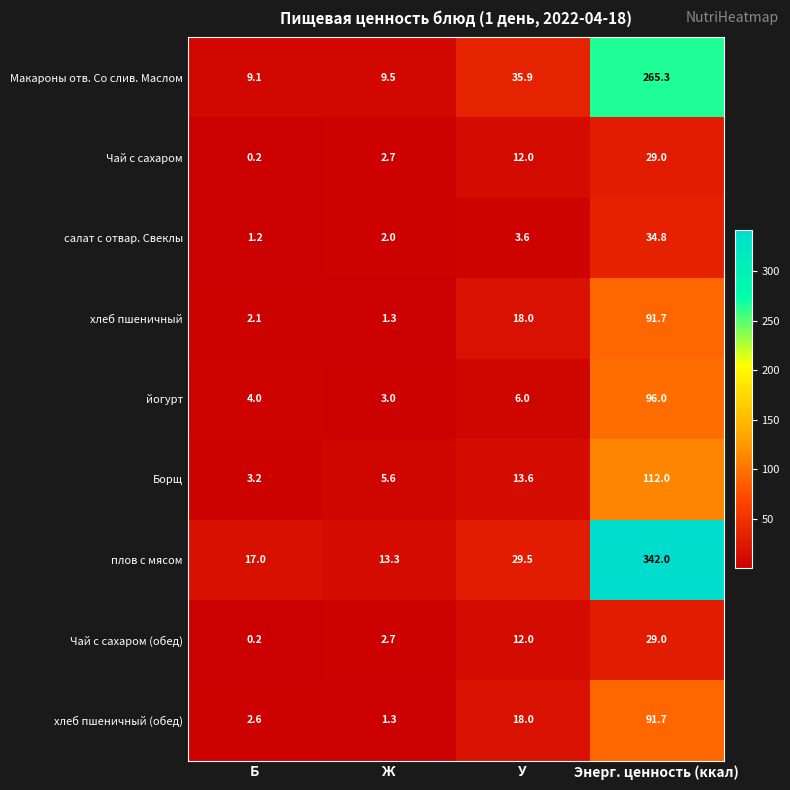

Which label corresponds to the largest value in the chart?

Энерг. ценность (ккал)